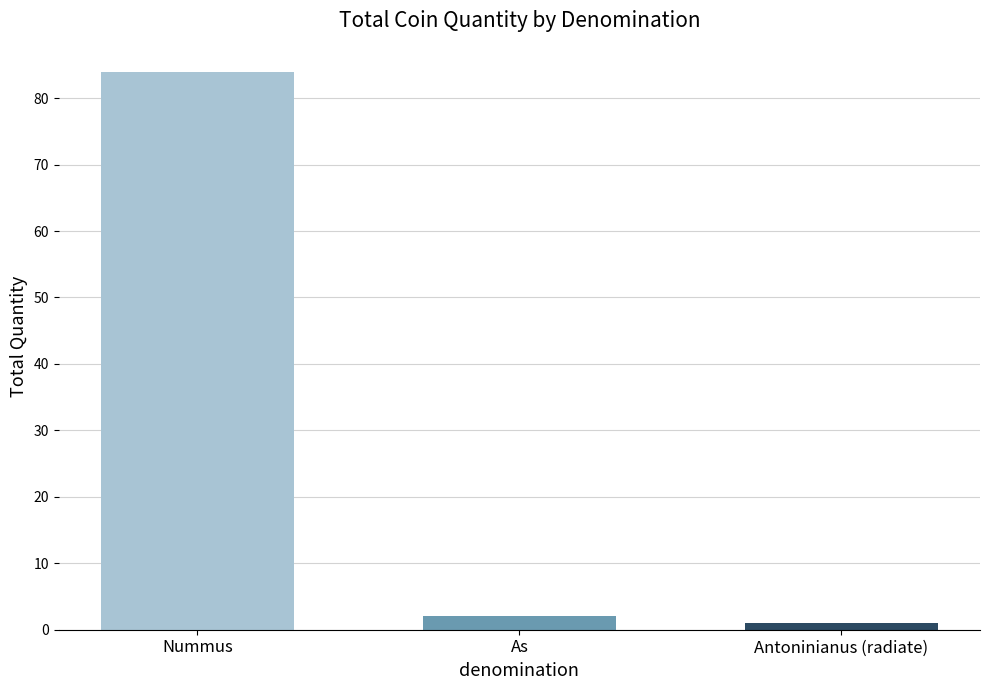

How many data points are less than 2?

1